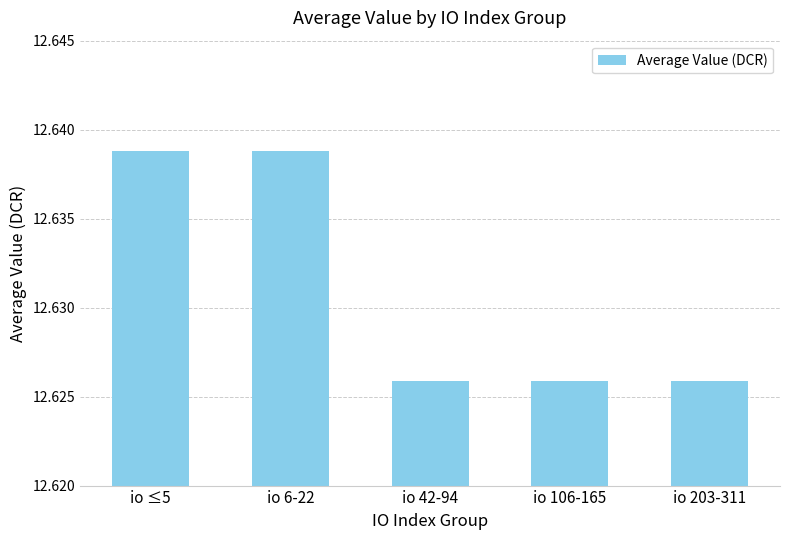

What is the sum of the values at io 6-22 and io ≤5?

25.3